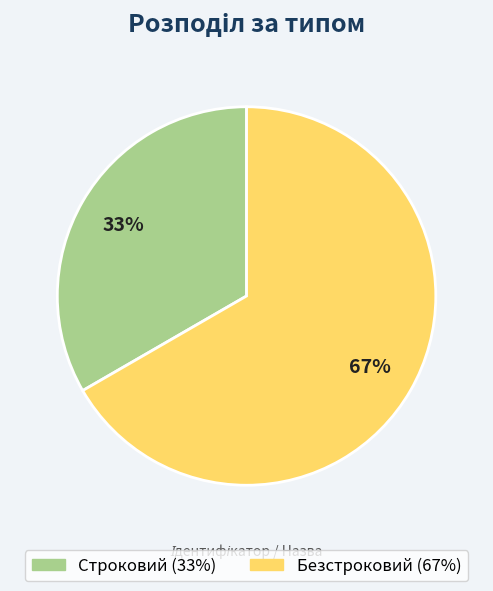

What is the ratio of the value at Строковий to the value at Безстроковий?

0.5